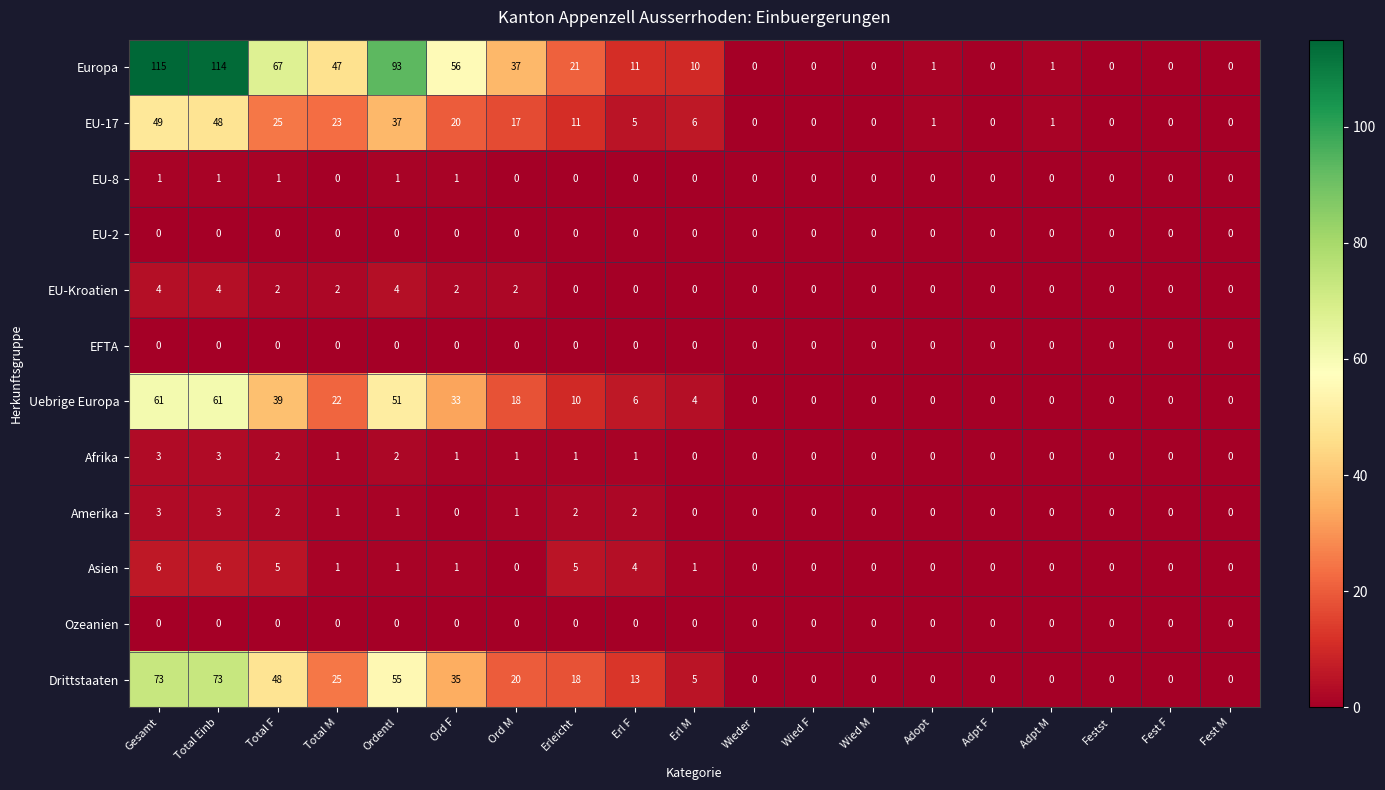

True or false: Europa has a value of 151 at Ordentl.

False